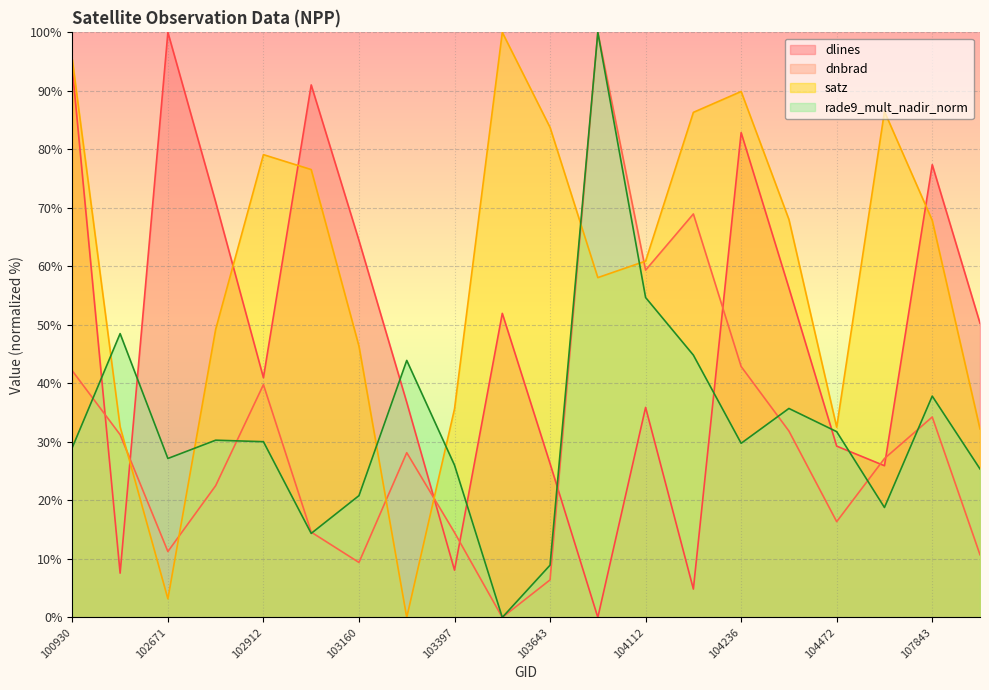

Which series changed the most between 103040 and 107659?

dlines